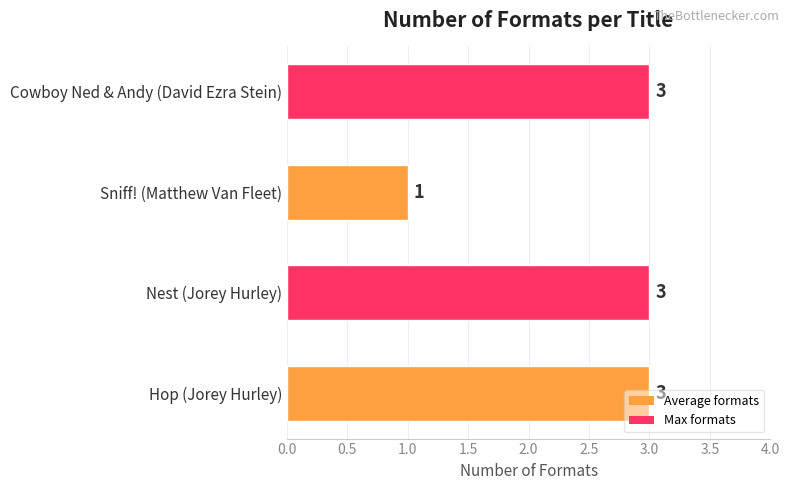

Is it true that the value at Sniff! (Matthew Van Fleet) is 1?

True